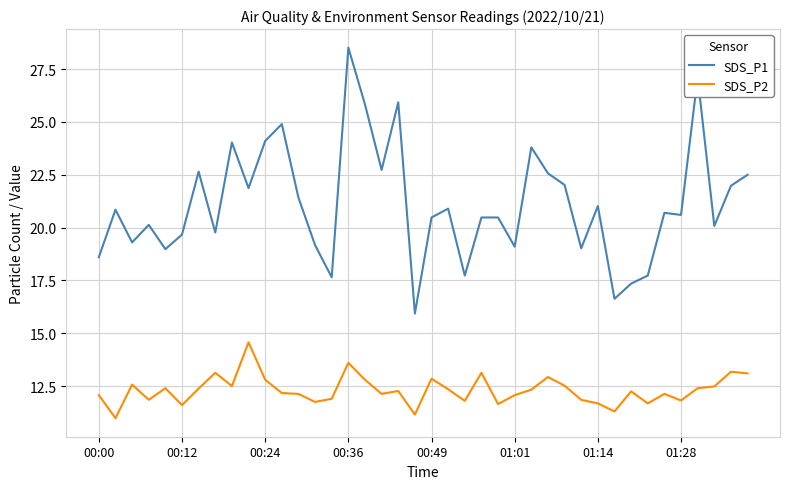

List the series in order of their overall mean, lowest first.

SDS_P2, SDS_P1